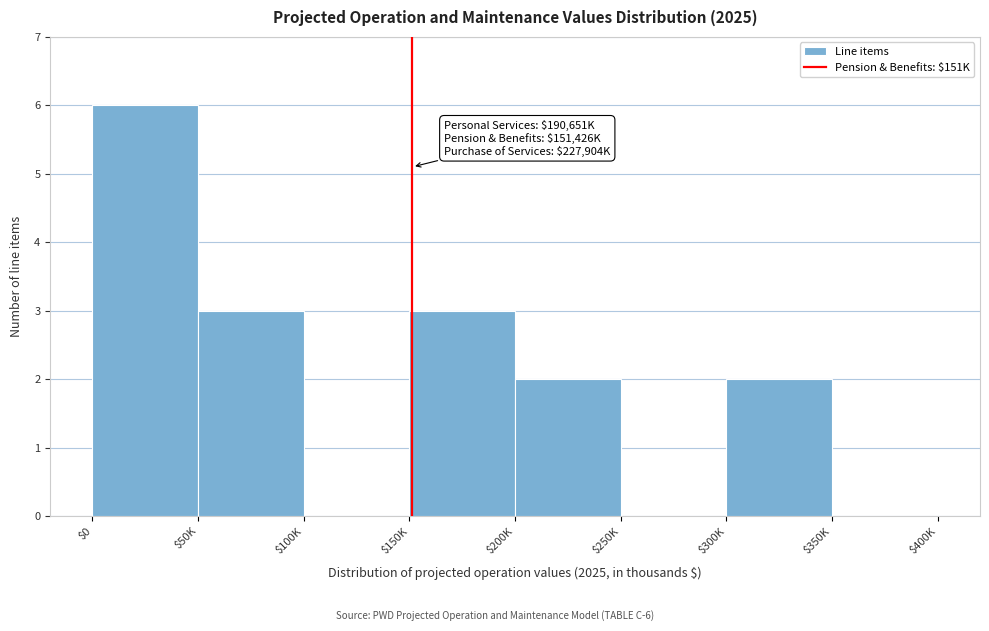

Which label corresponds to the largest value in the chart?

$0